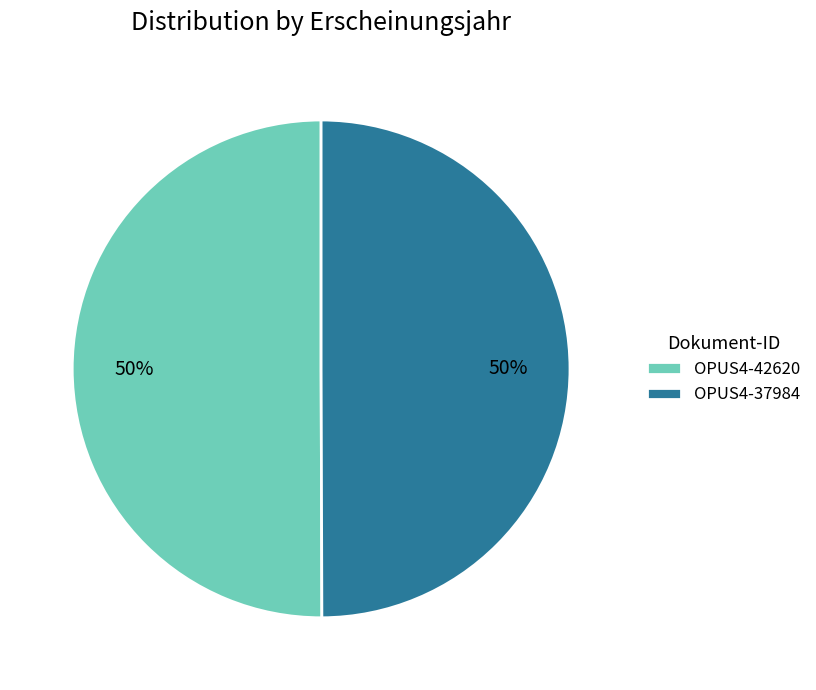

The OPUS4-42620 slice represents 50% of the pie. True or false?

True